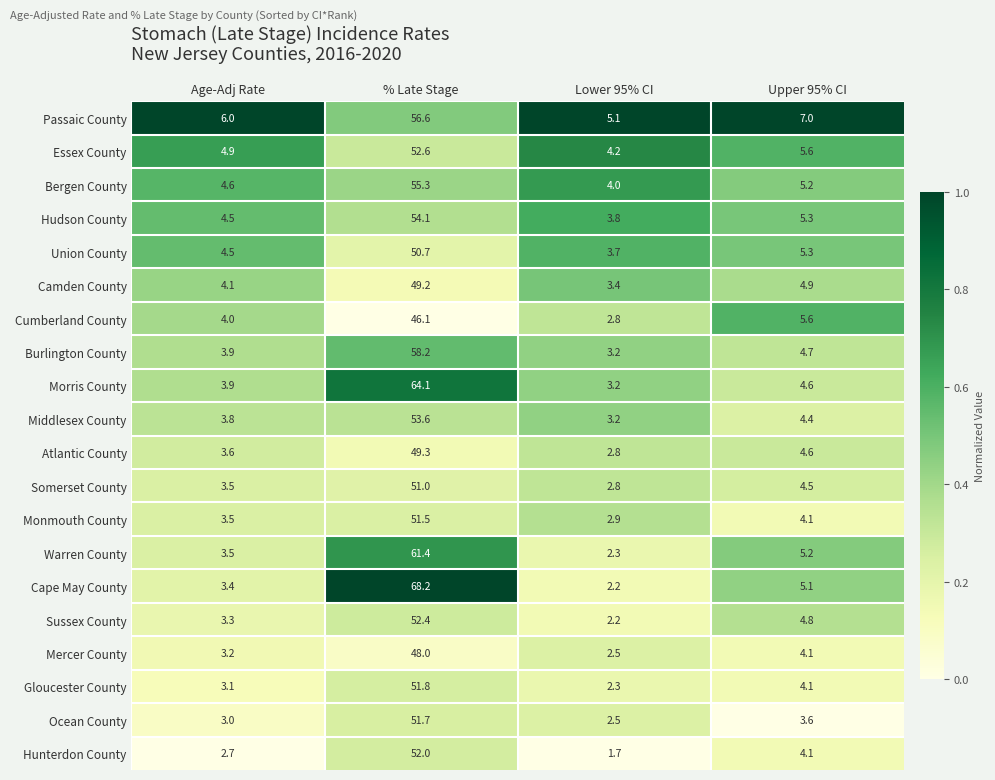

How many series are shown in this chart?

20